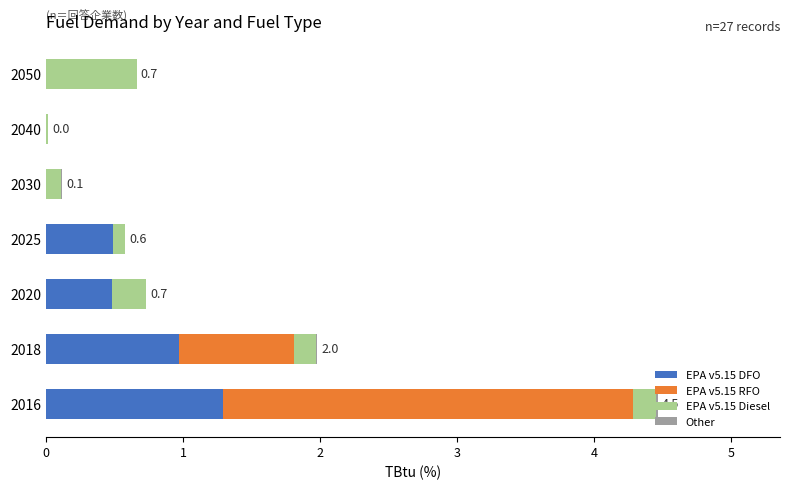

Is it true that EPA v5.15 DFO equals 0.5 at 2040?

False